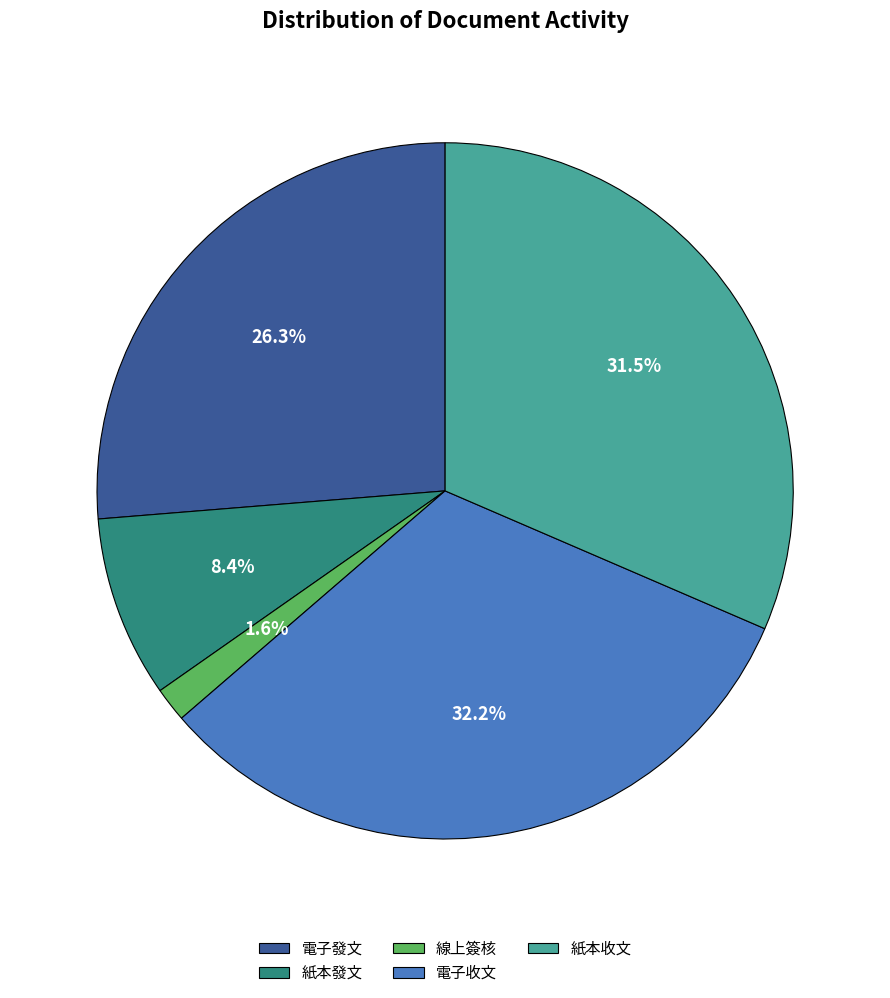

What percentage is NOT represented by 紙本收文?

68.5%